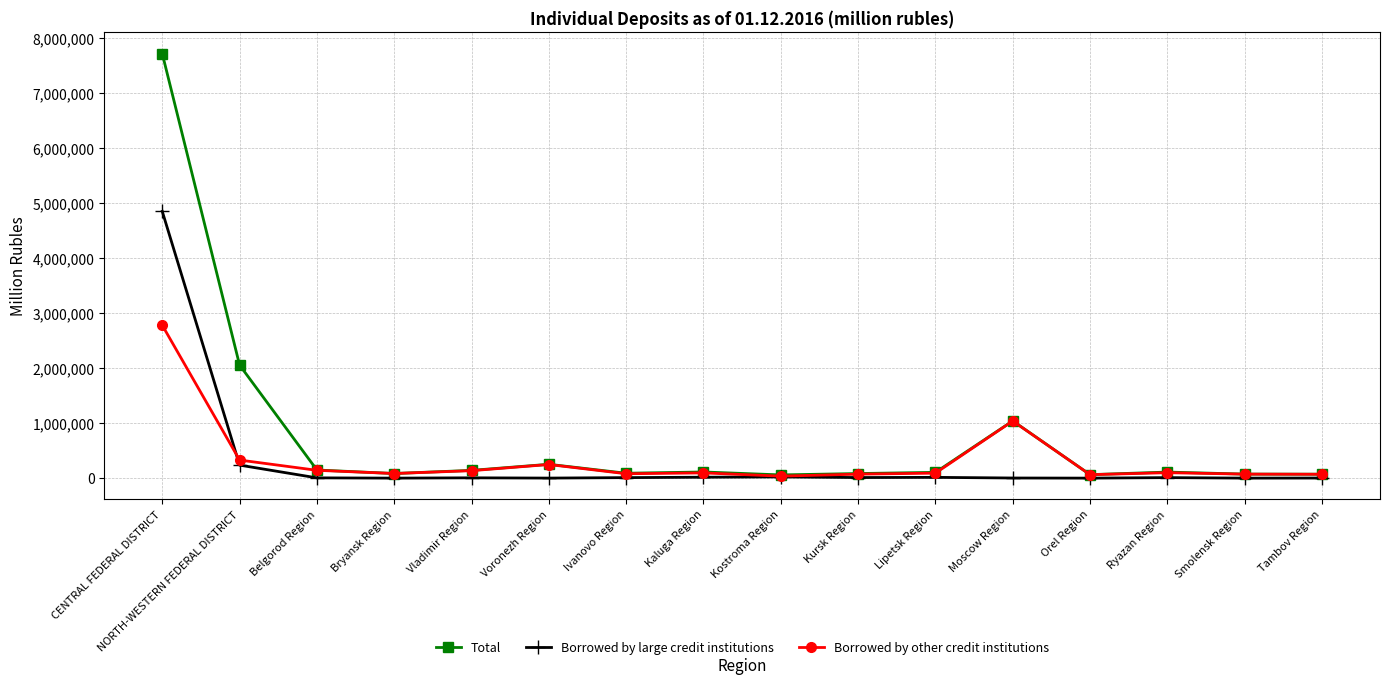

What are all the series names shown in the legend?

Total, Borrowed by large credit institutions, Borrowed by other credit institutions